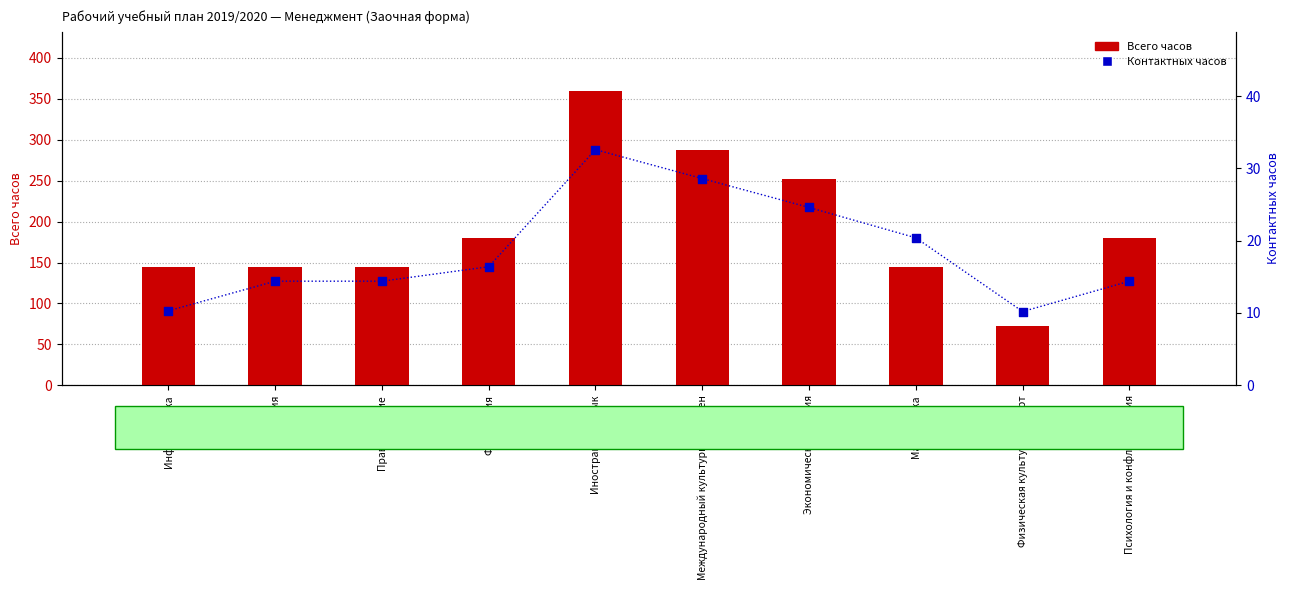

Which series reaches the maximum Y coordinate?

Всего часов